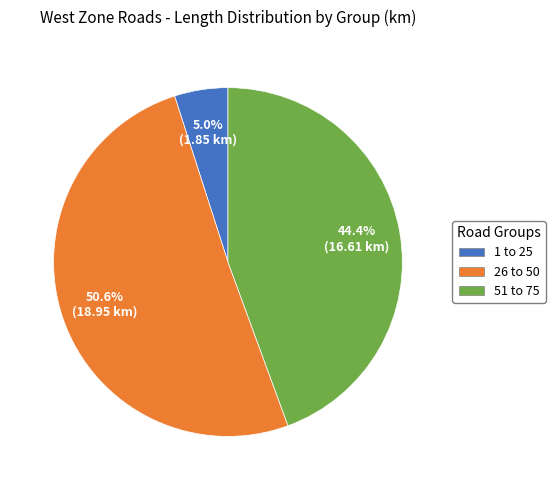

Which category has the smallest portion of the pie?

1 to 25